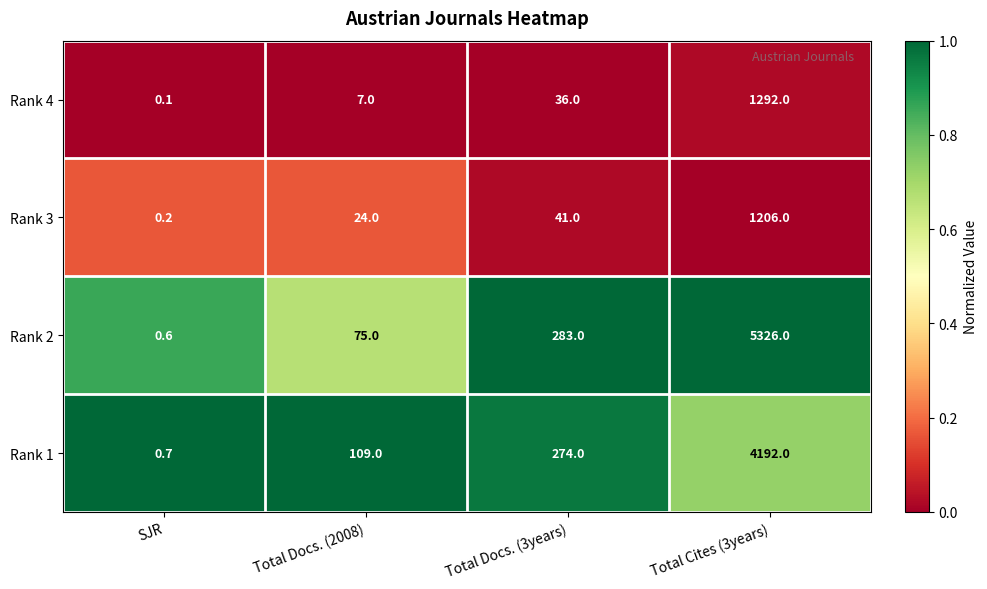

Which series has the largest range (max minus min)?

Rank 2